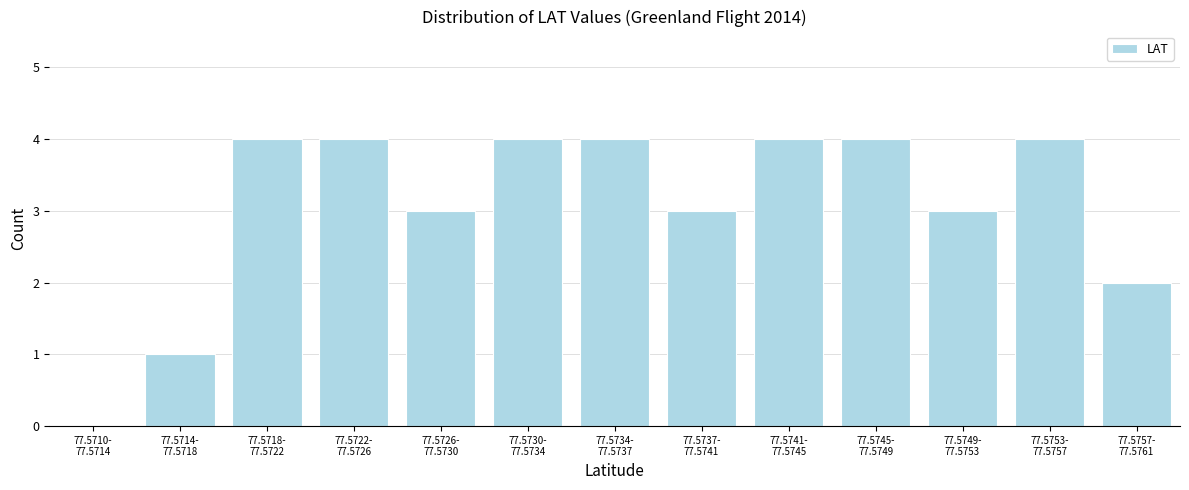

What is the sum of all values?

40